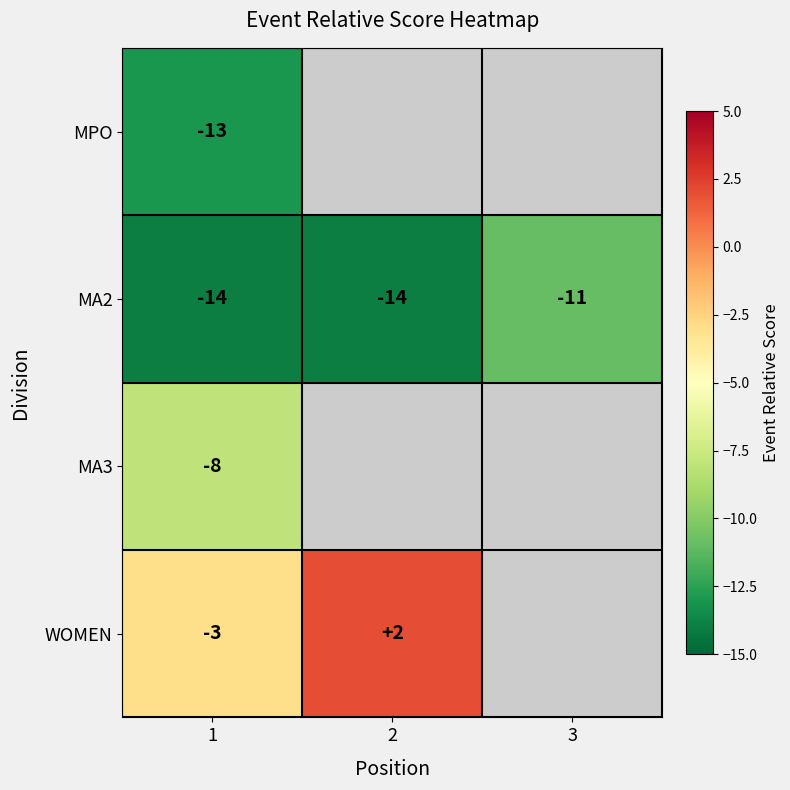

What is the total value across all series at 1?

-38